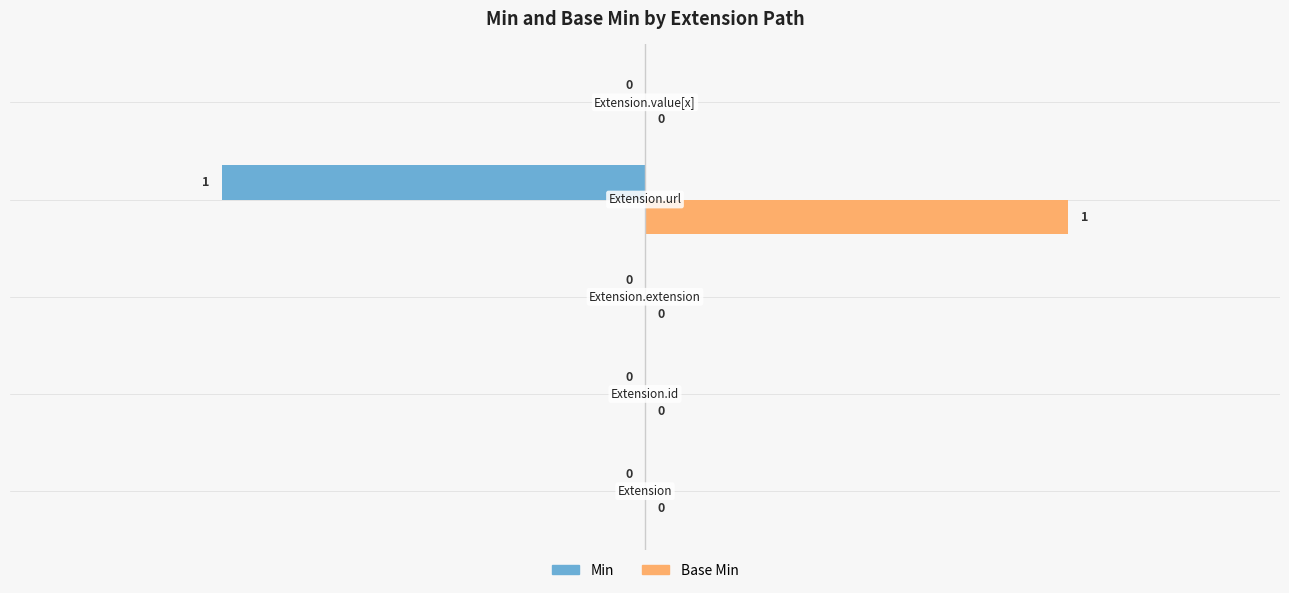

Which series has the largest total across all categories?

Base Min